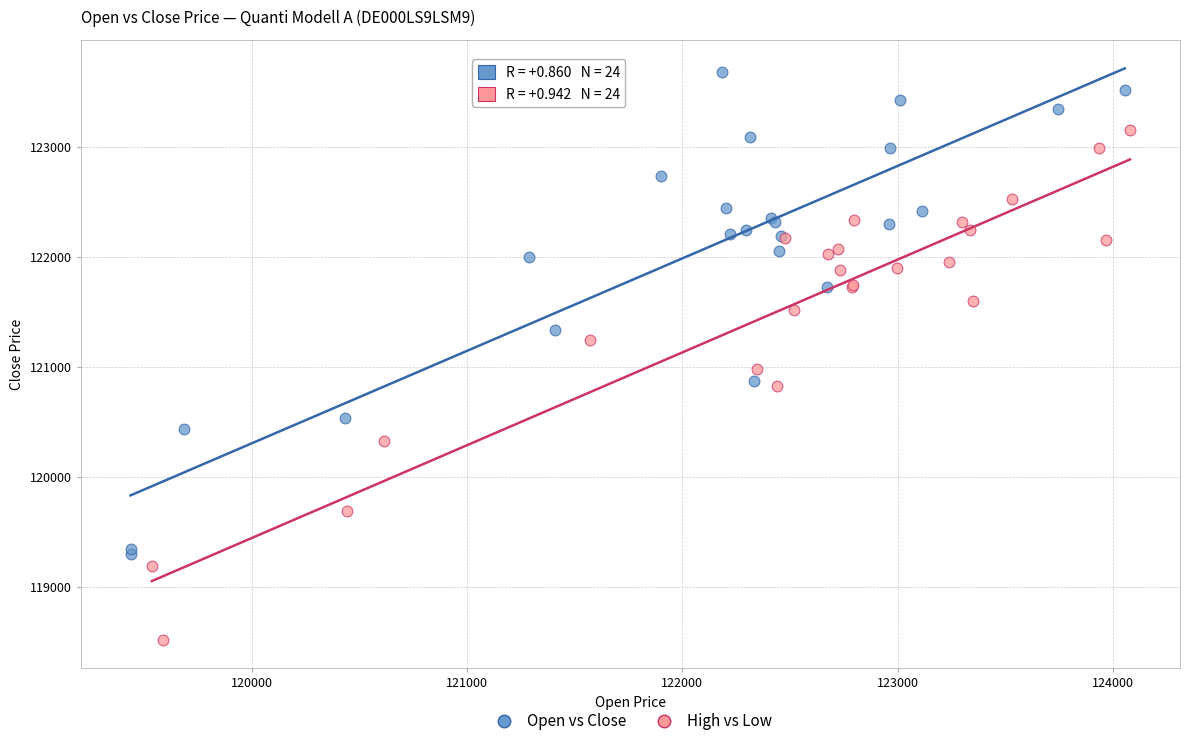

Which series reaches the minimum Y coordinate?

High vs Low